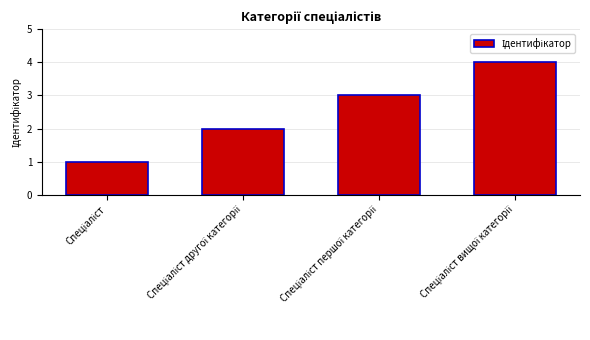

What is the difference between the maximum and minimum values?

3